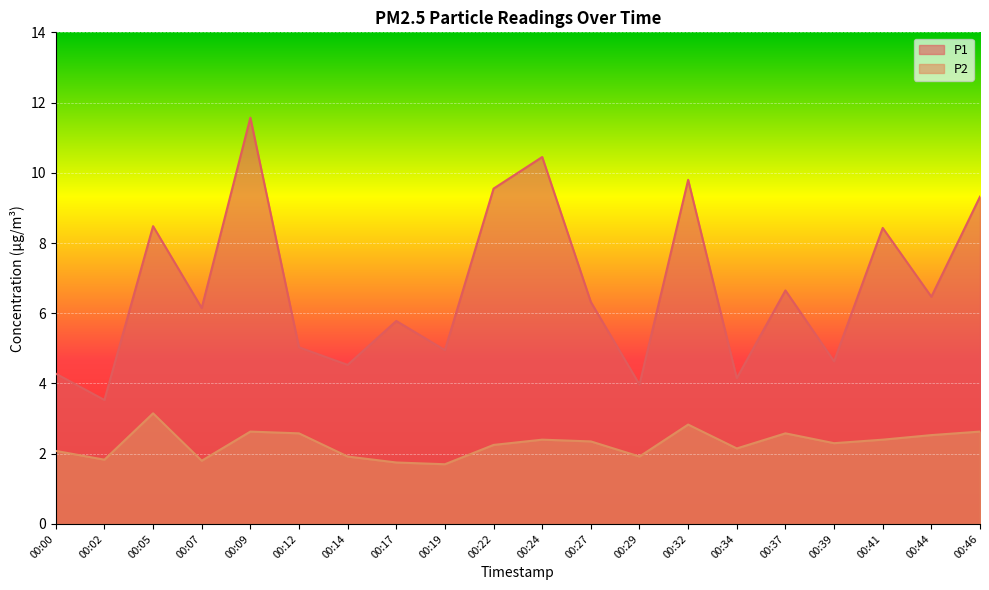

Which series has the largest range (max minus min)?

P1